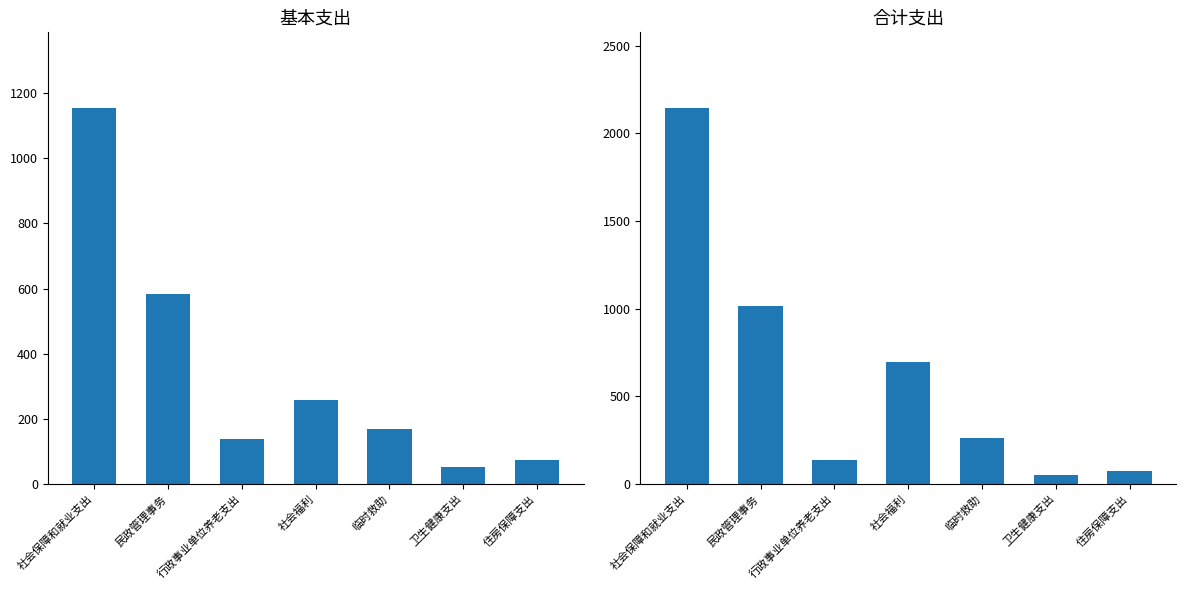

Rank the series by their average value, from highest to lowest.

合计, 基本支出